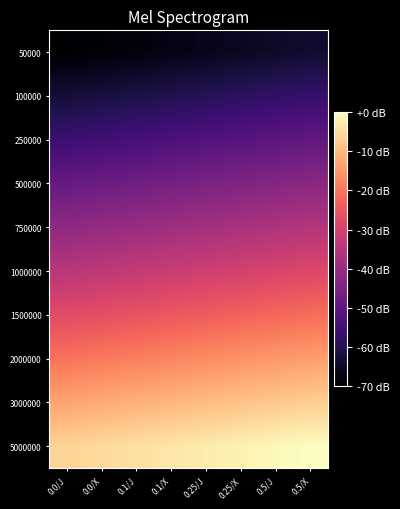

Reading right to left, transcribe all the data shown in this chart.

50000: 0.5/X=-63.8	0.5/J=-64.7	0.25/X=-65.6	0.25/J=-66.5	0.1/X=-67.3	0.1/J=-68.2	0.0/X=-69.1	0.0/J=-70.0
100000: 0.5/X=-56.7	0.5/J=-57.6	0.25/X=-58.5	0.25/J=-59.4	0.1/X=-60.3	0.1/J=-61.1	0.0/X=-62.0	0.0/J=-62.9
250000: 0.5/X=-49.6	0.5/J=-50.5	0.25/X=-51.4	0.25/J=-52.3	0.1/X=-53.2	0.1/J=-54.1	0.0/X=-54.9	0.0/J=-55.8
500000: 0.5/X=-42.5	0.5/J=-43.4	0.25/X=-44.3	0.25/J=-45.2	0.1/X=-46.1	0.1/J=-47.0	0.0/X=-47.8	0.0/J=-48.7
750000: 0.5/X=-35.4	0.5/J=-36.3	0.25/X=-37.2	0.25/J=-38.1	0.1/X=-39.0	0.1/J=-39.9	0.0/X=-40.8	0.0/J=-41.6
1000000: 0.5/X=-28.4	0.5/J=-29.2	0.25/X=-30.1	0.25/J=-31.0	0.1/X=-31.9	0.1/J=-32.8	0.0/X=-33.7	0.0/J=-34.6
1500000: 0.5/X=-21.3	0.5/J=-22.2	0.25/X=-23.0	0.25/J=-23.9	0.1/X=-24.8	0.1/J=-25.7	0.0/X=-26.6	0.0/J=-27.5
2000000: 0.5/X=-14.2	0.5/J=-15.1	0.25/X=-15.9	0.25/J=-16.8	0.1/X=-17.7	0.1/J=-18.6	0.0/X=-19.5	0.0/J=-20.4
3000000: 0.5/X=-7.1	0.5/J=-8.0	0.25/X=-8.9	0.25/J=-9.7	0.1/X=-10.6	0.1/J=-11.5	0.0/X=-12.4	0.0/J=-13.3
5000000: 0.5/X=-0.0	0.5/J=-0.9	0.25/X=-1.8	0.25/J=-2.7	0.1/X=-3.5	0.1/J=-4.4	0.0/X=-5.3	0.0/J=-6.2